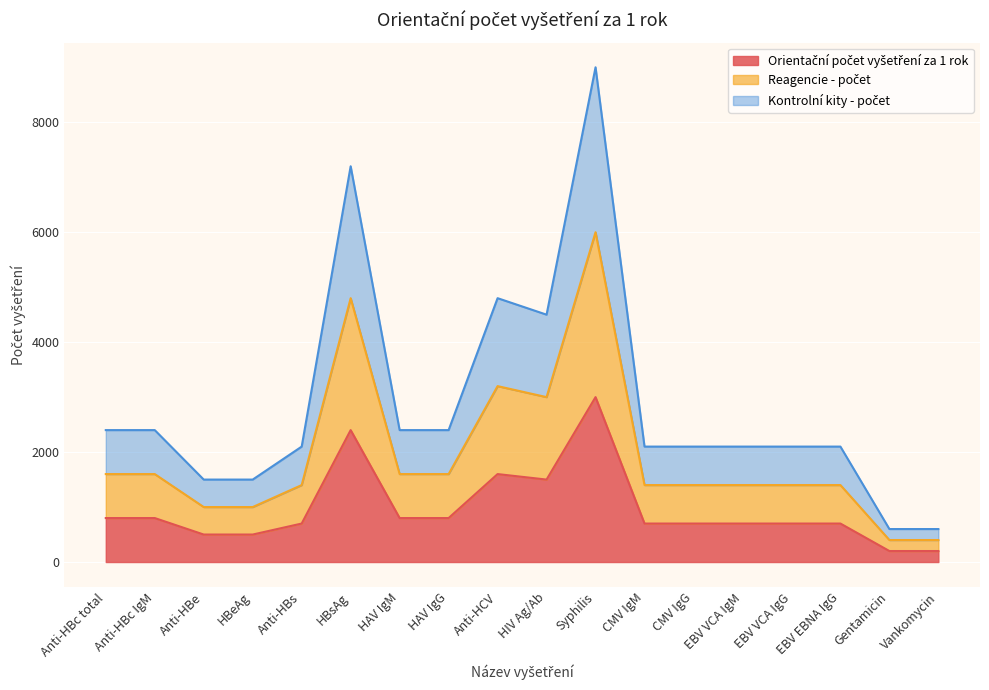

Where is the first local minimum for Orientační počet vyšetření za 1 rok?

HIV Ag/Ab